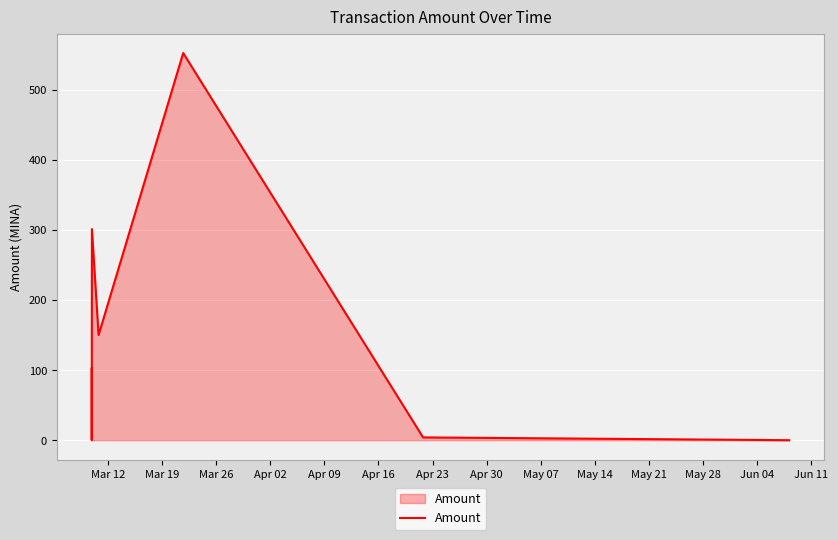

What is the maximum value shown in the chart?

552.2